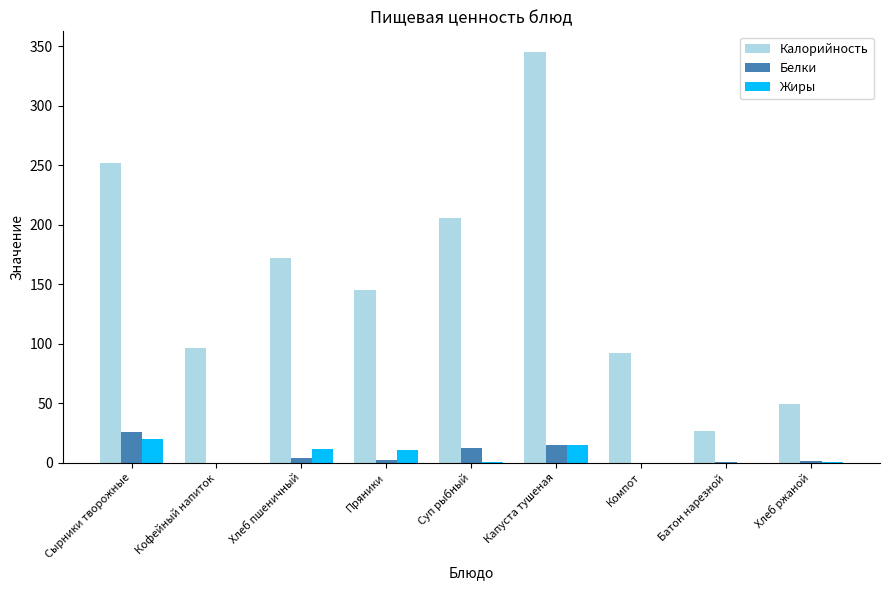

How many series are shown in this chart?

3